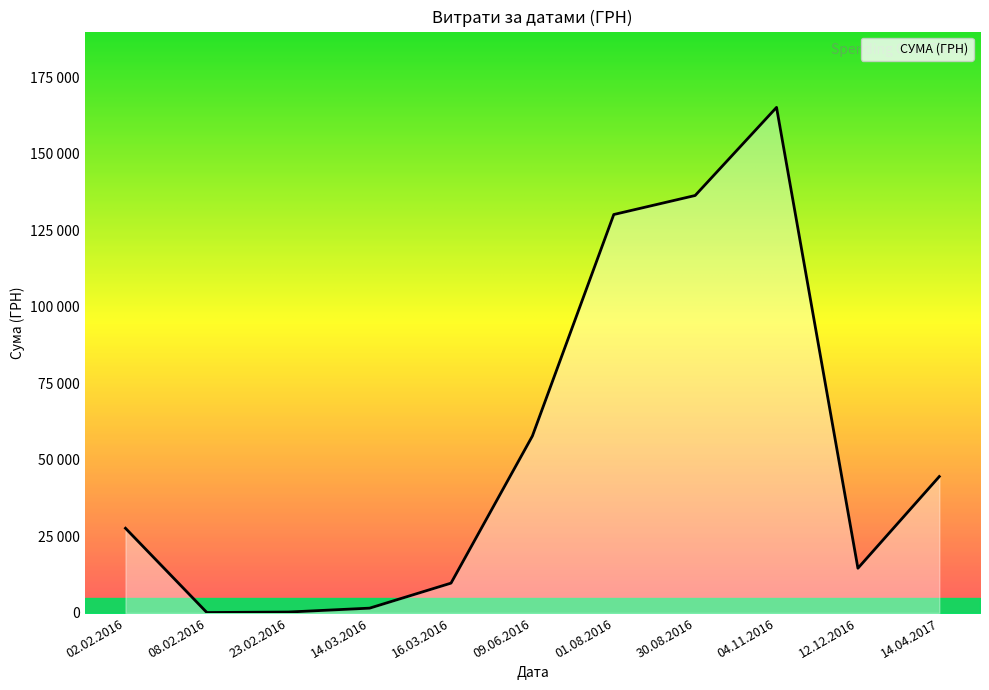

What is the difference between the second highest and minimum values?

136172.7